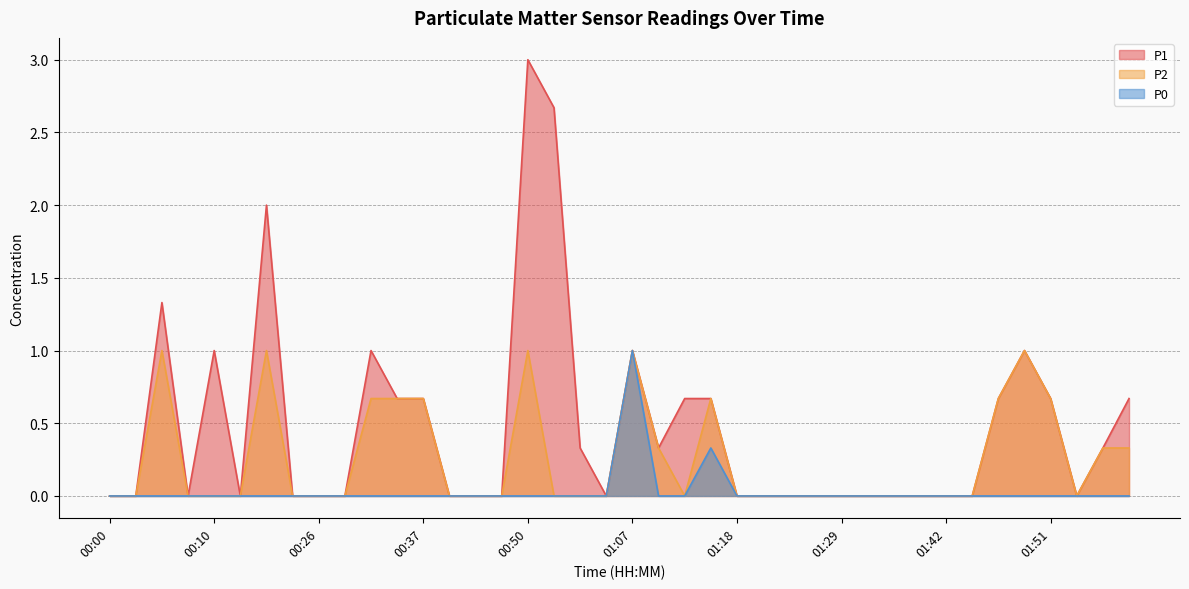

The value of P1 at 01:24 is 0.9. True or false?

False